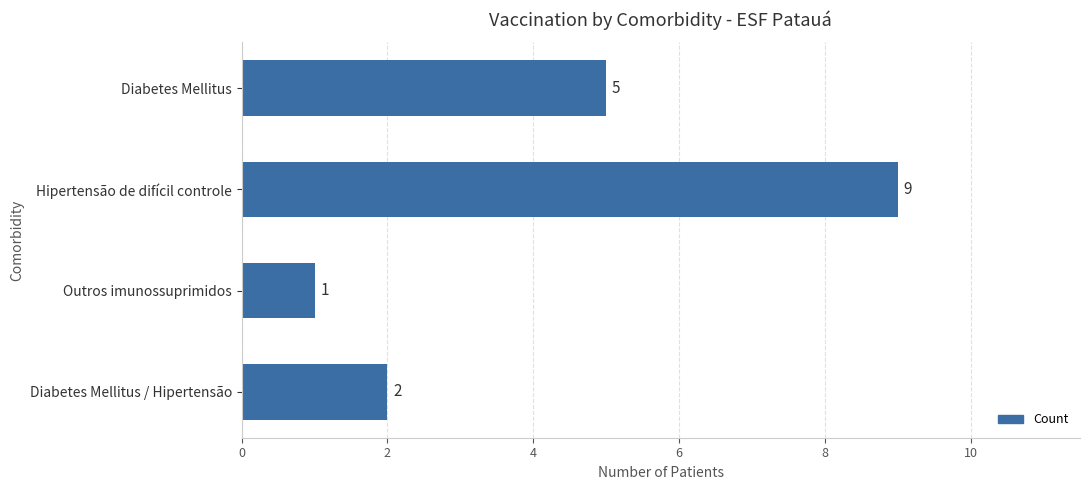

Approximately how many times larger is the value at Diabetes Mellitus / Hipertensão compared to Outros imunossuprimidos?

2.0